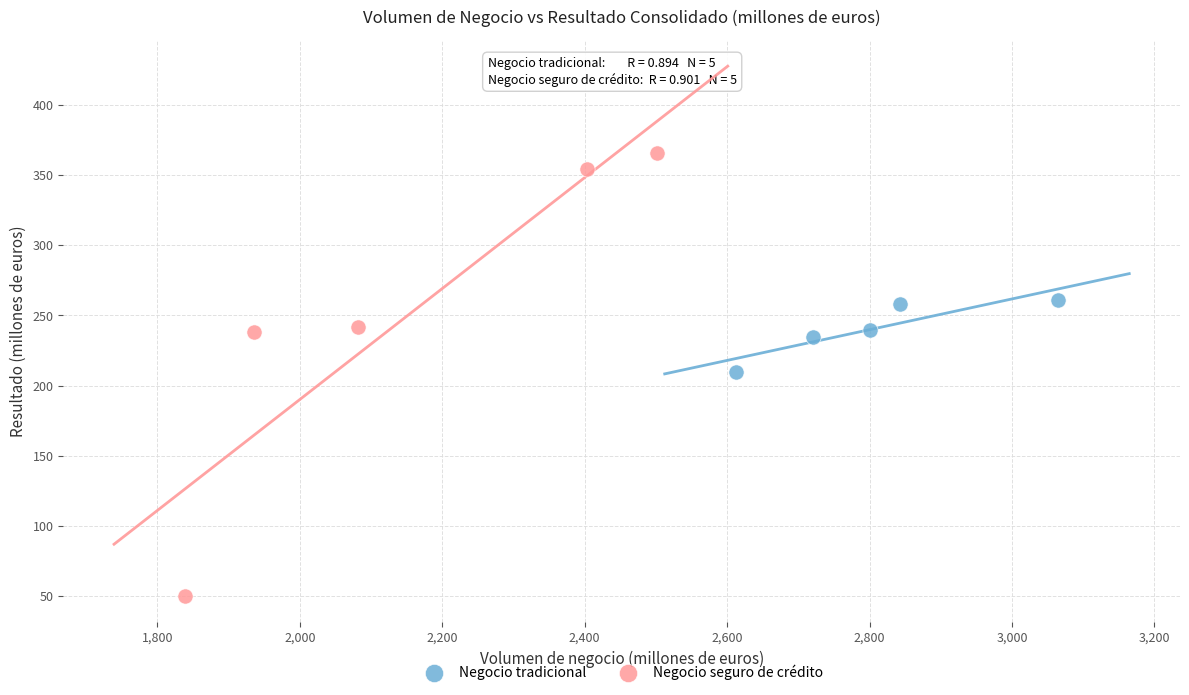

Which series contains the lowest Y value?

Negocio seguro de crédito